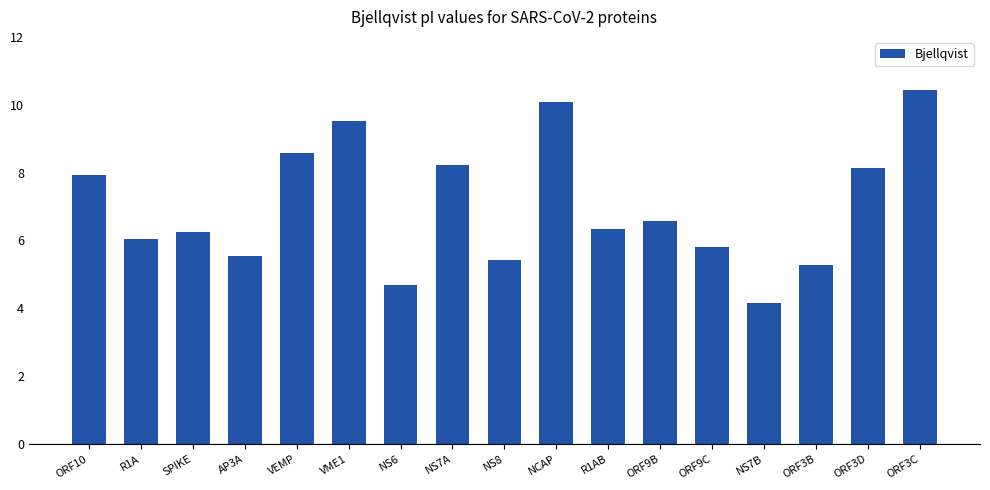

Is it true that the value at ORF3C is 10.4?

True